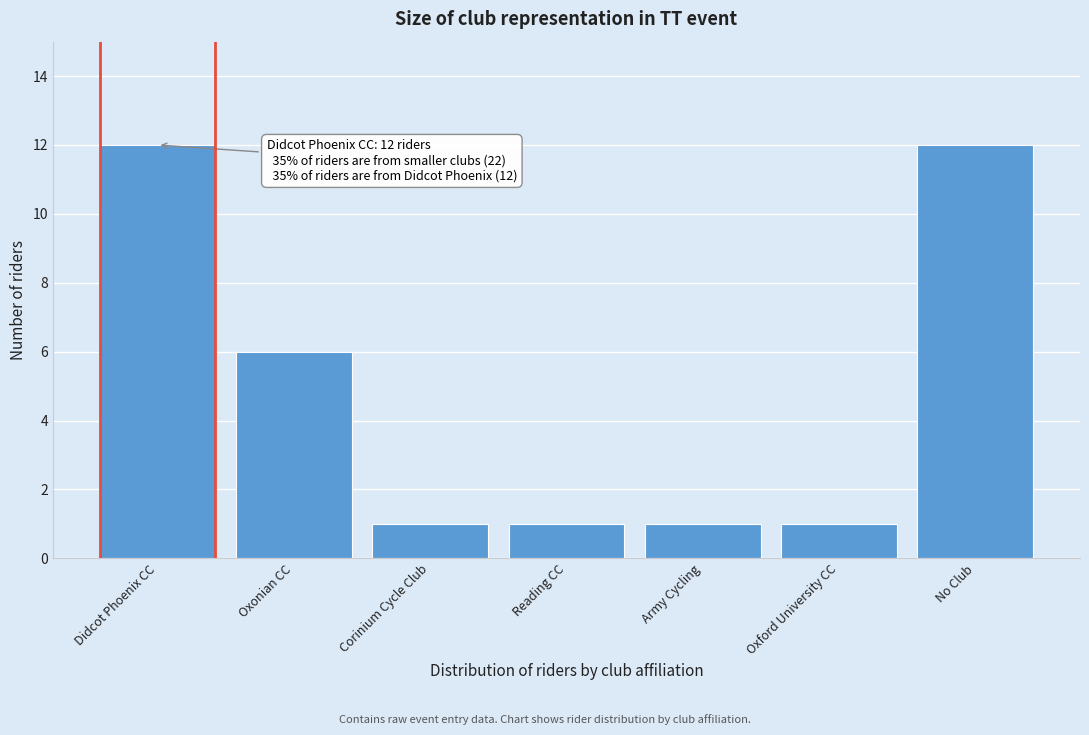

Reading left to right, transcribe all the data shown in this chart.

Didcot Phoenix CC=12	Oxonian CC=6	Corinium Cycle Club=1	Reading CC=1	Army Cycling=1	Oxford University CC=1	No Club=12